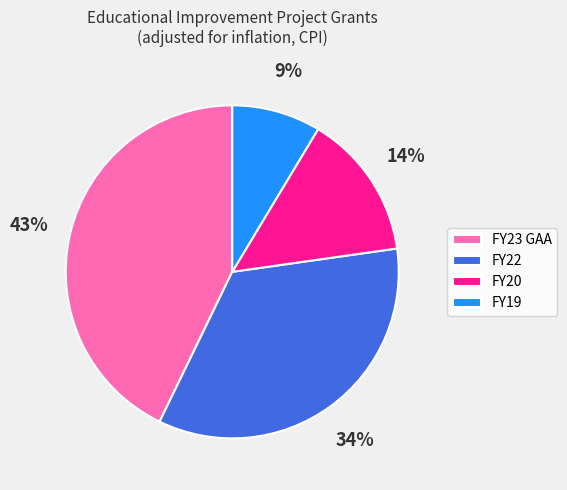

What is the largest slice in the pie chart?

FY23 GAA